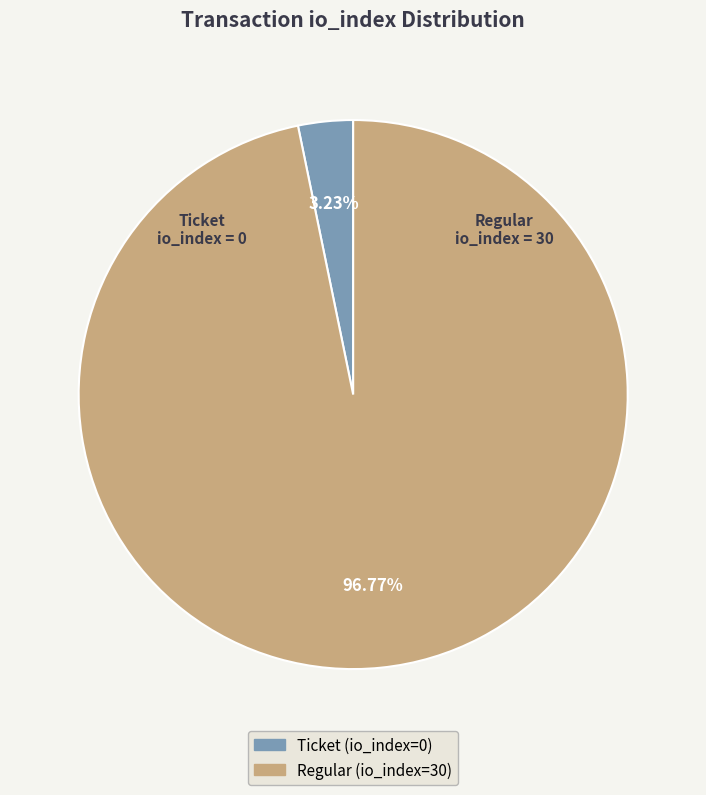

To the nearest percent, what percentage of the pie is Regular (io_index=30)?

97%